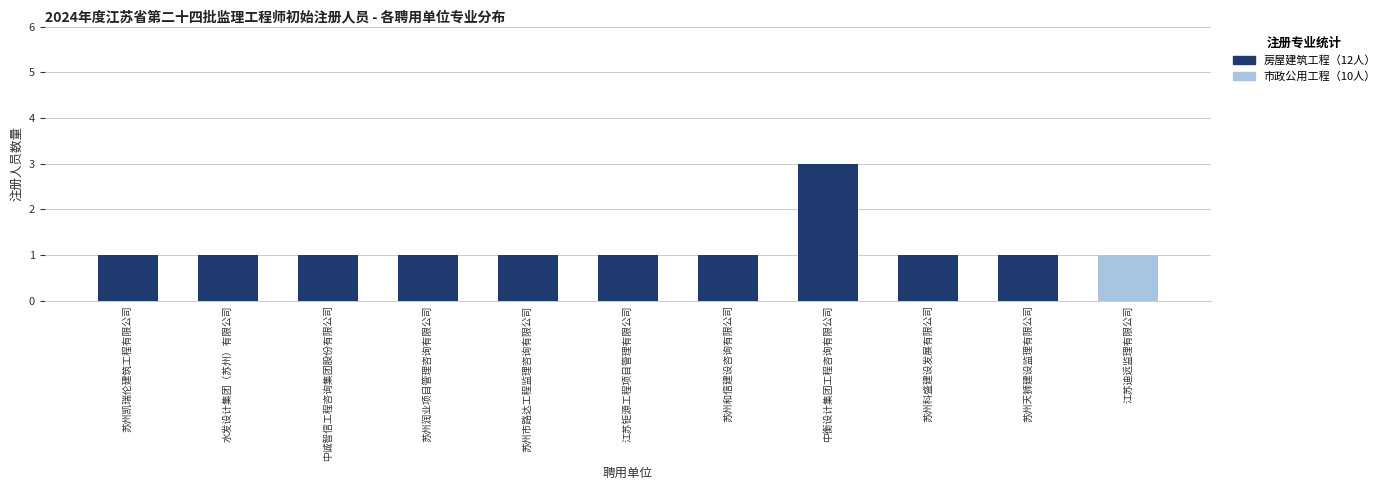

What is the total value across all series at 苏州市路达工程监理咨询有限公司?

2